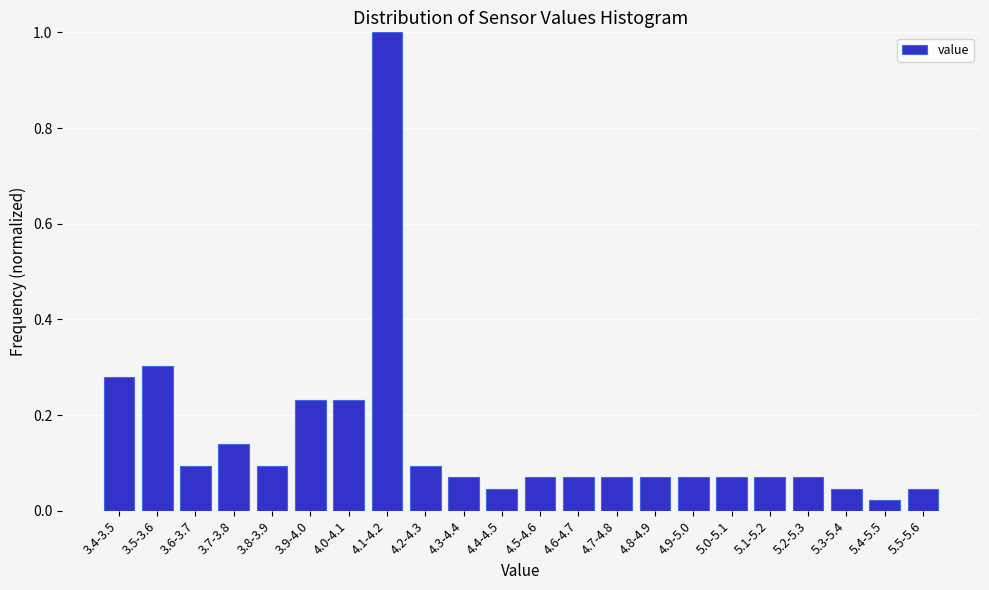

At which category does the chart reach its peak across all series?

4.1-4.2